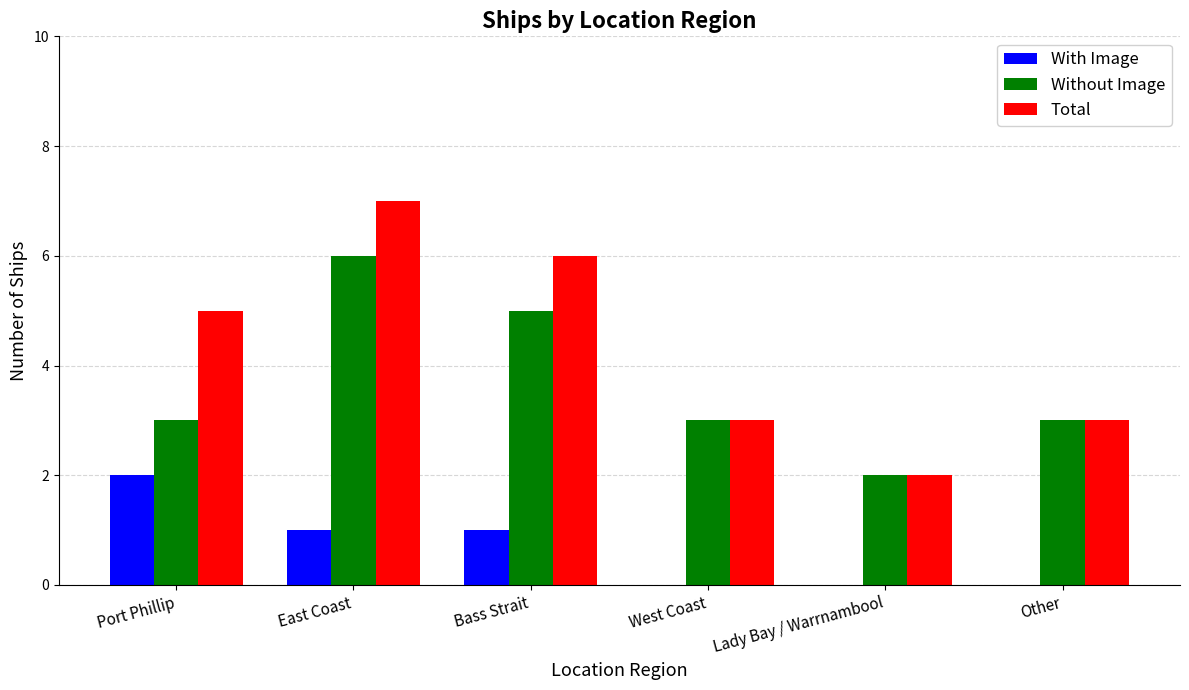

What is the approximate value of Total at Other?

3